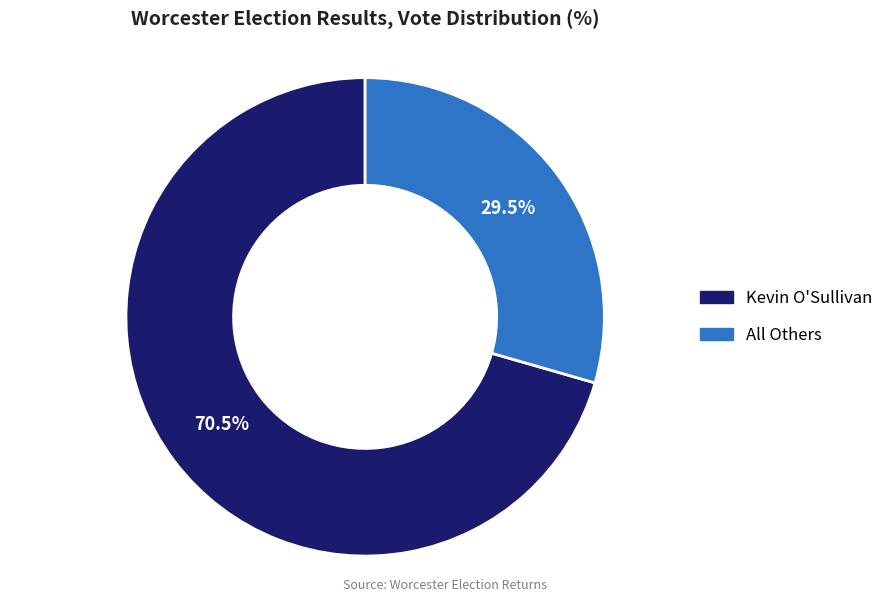

Is there any slice that represents more than half of the pie?

Yes